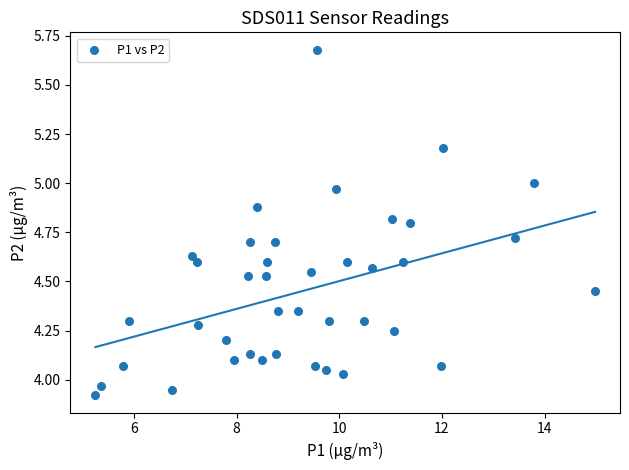

What is the range of X values (max minus min)?

9.7